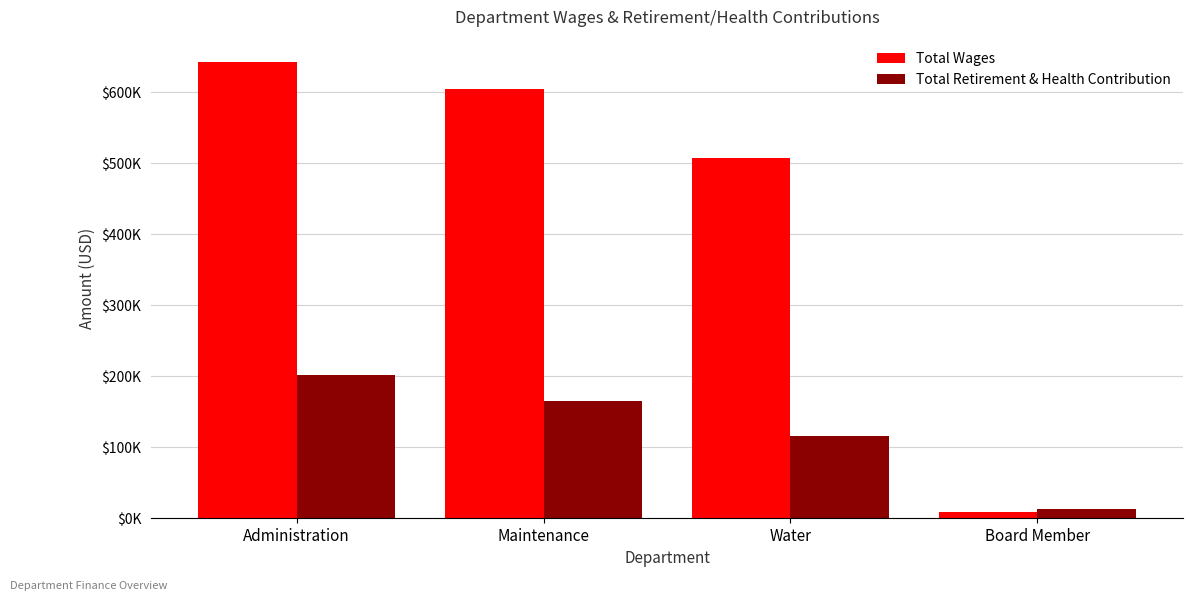

Reading left to right, extract all data points from this chart.

Total Wages: Administration=642049	Maintenance=604286	Water=507128	Board Member=8475
Total Retirement & Health Contribution: Administration=201880	Maintenance=165564	Water=115758	Board Member=13009